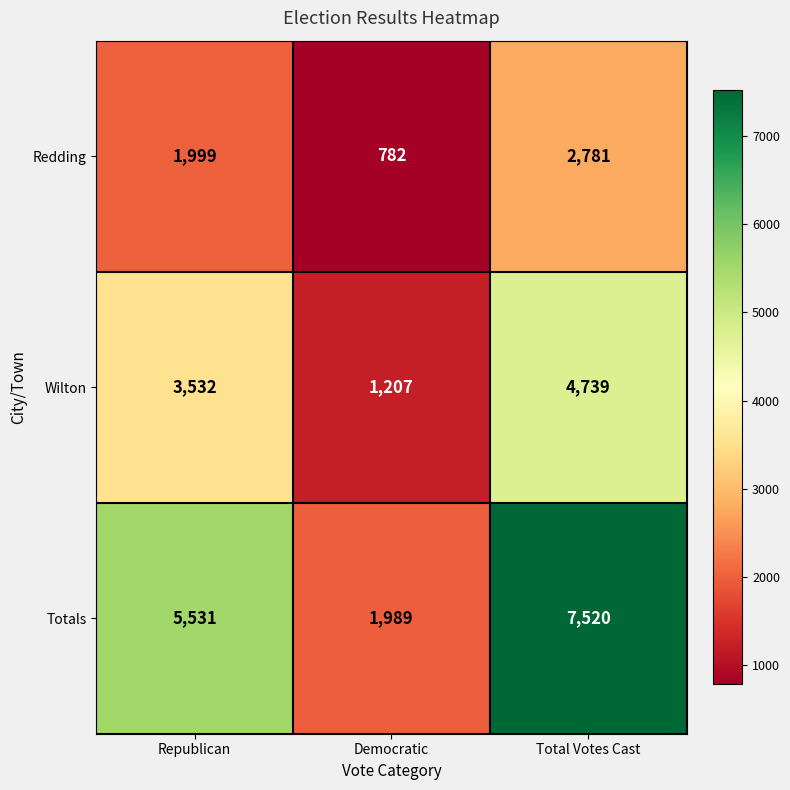

What is the total value across all series at Total Votes Cast?

15040